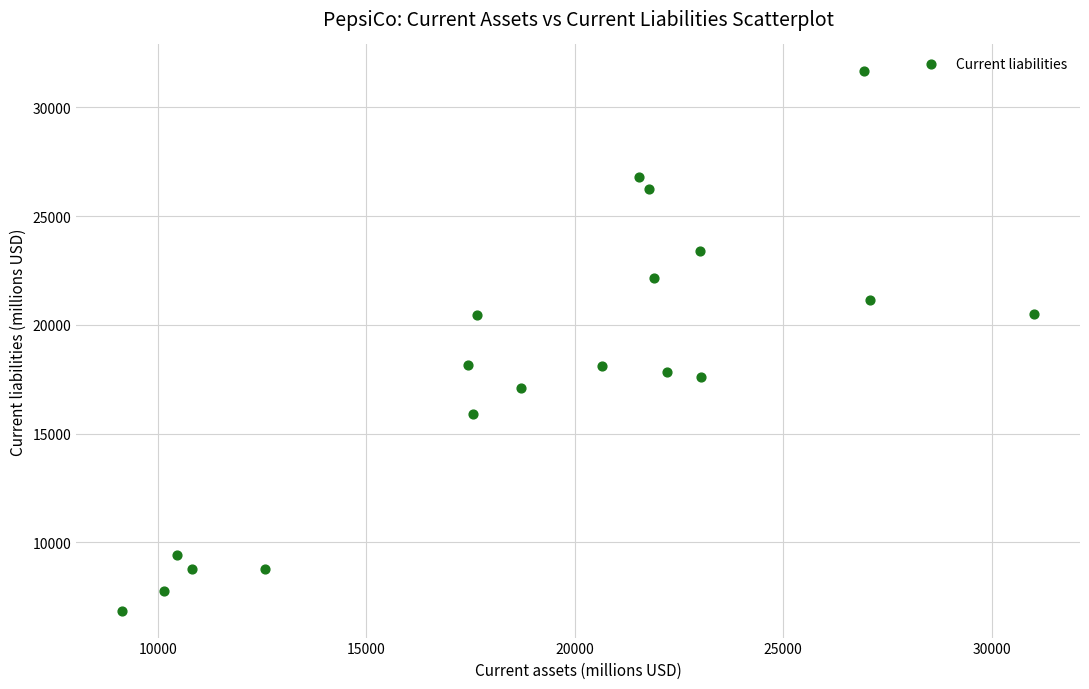

What is the range of X values (max minus min)?

21897